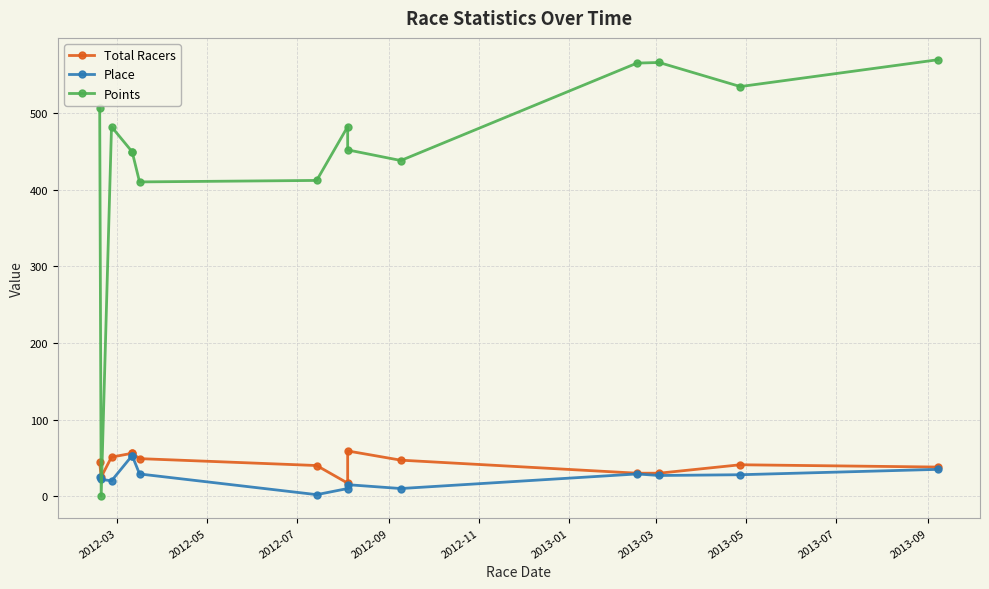

Does the chart display data point markers on the line(s)?

Yes